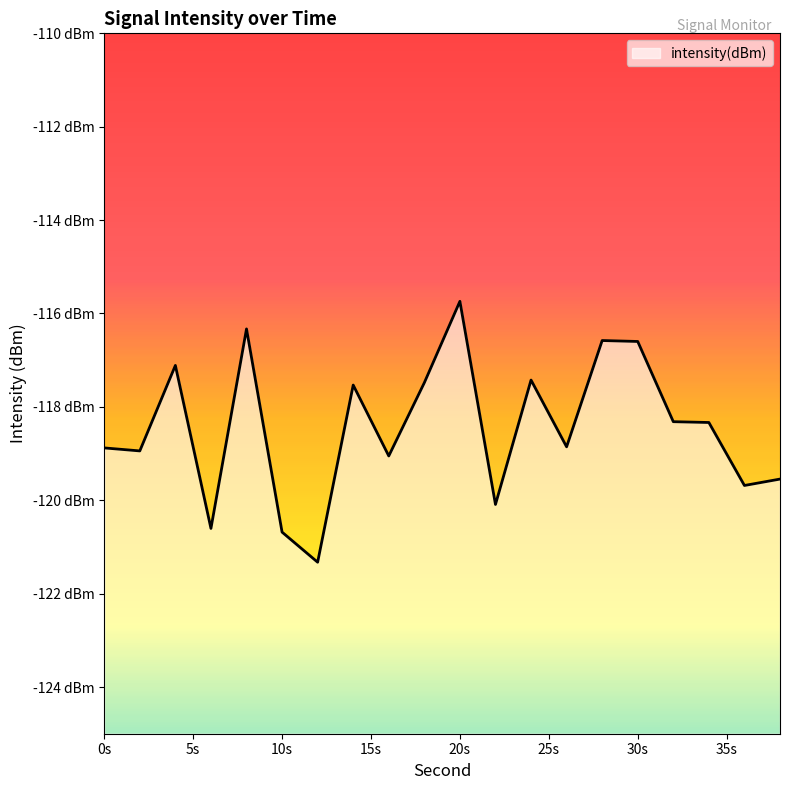

At which category does the data reach its first local valley?

2